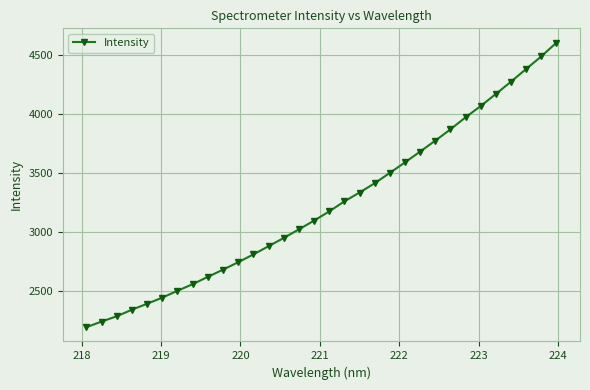

How many distinct data groups are displayed?

1